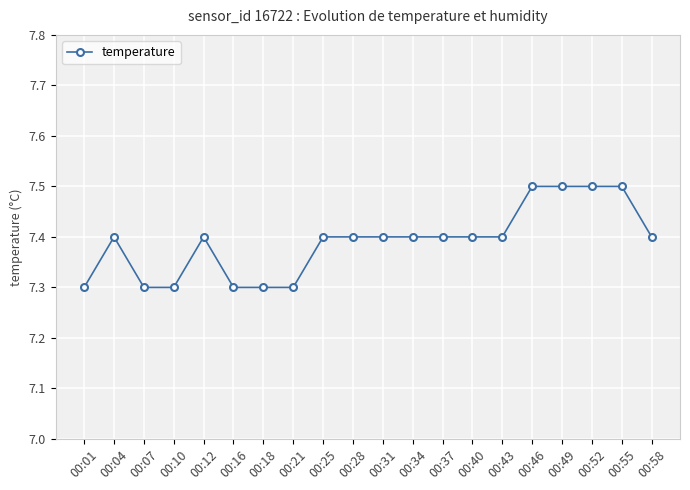

How many lines are shown in the chart?

1